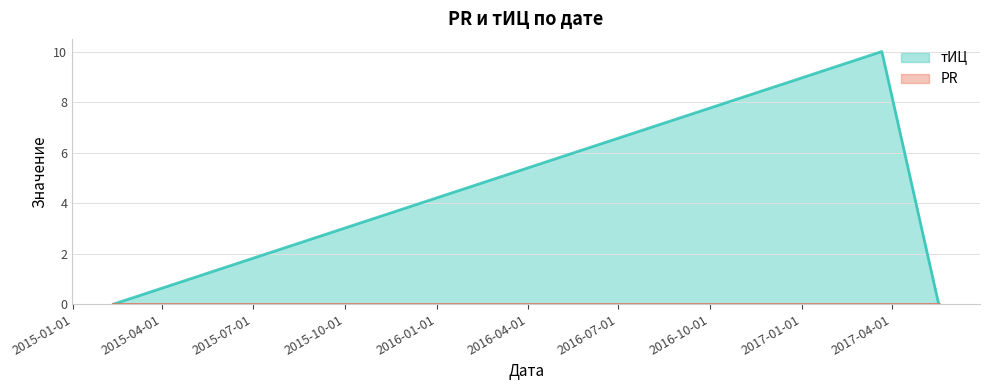

How many values are between 0 and 10?

3